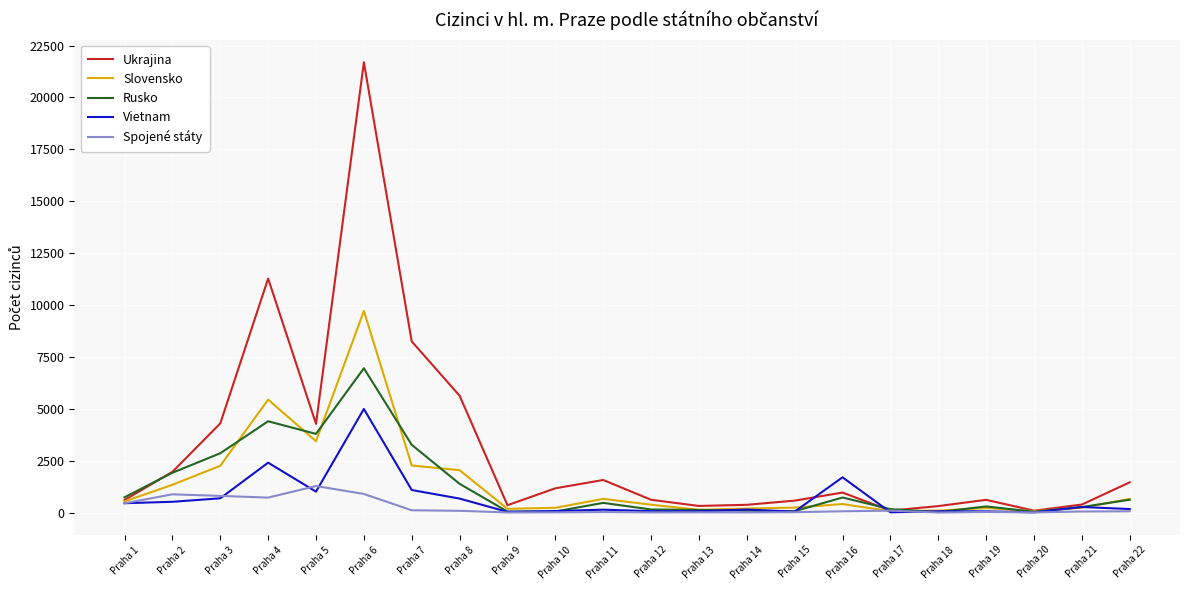

What is the difference between the Ukrajina values at Praha 5 and Praha 13?

3957